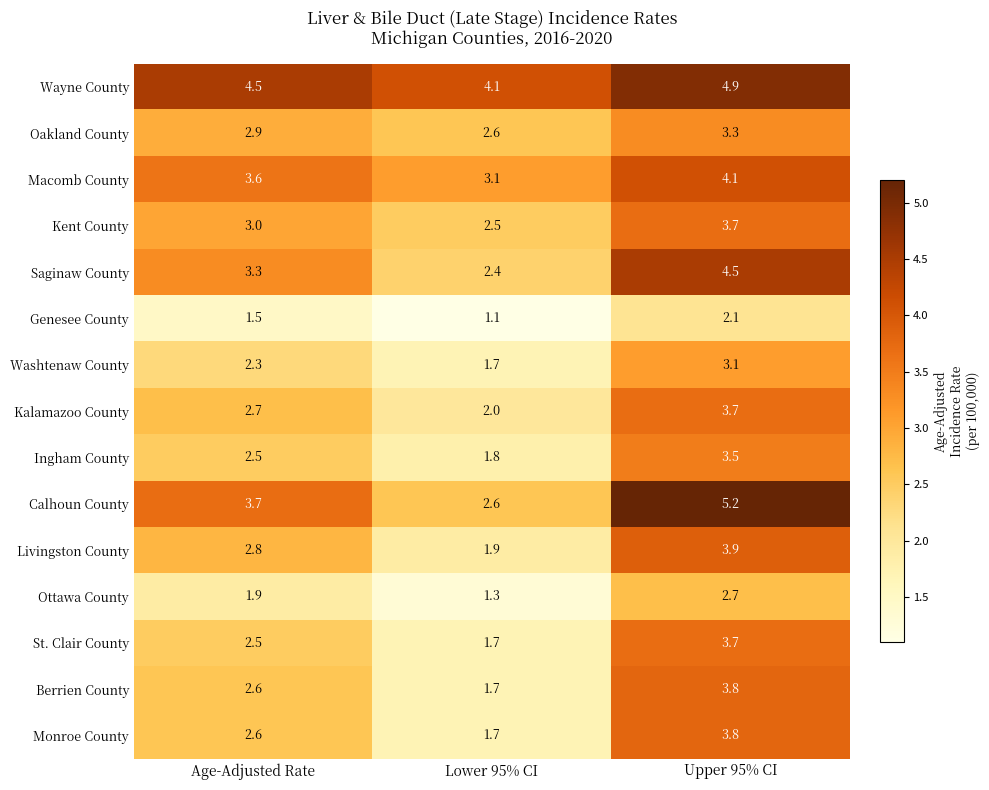

What is the average value of the Livingston County series?

2.9